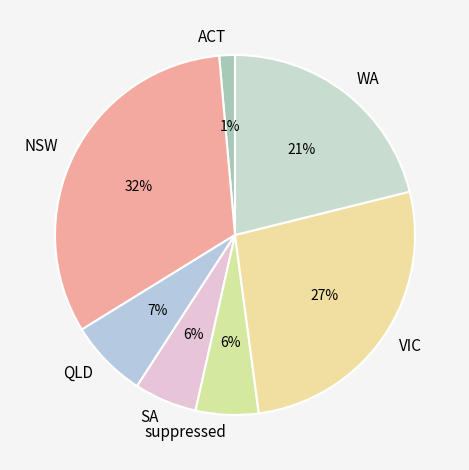

To the nearest percent, what is the difference between the largest and smallest slice percentages?

31%